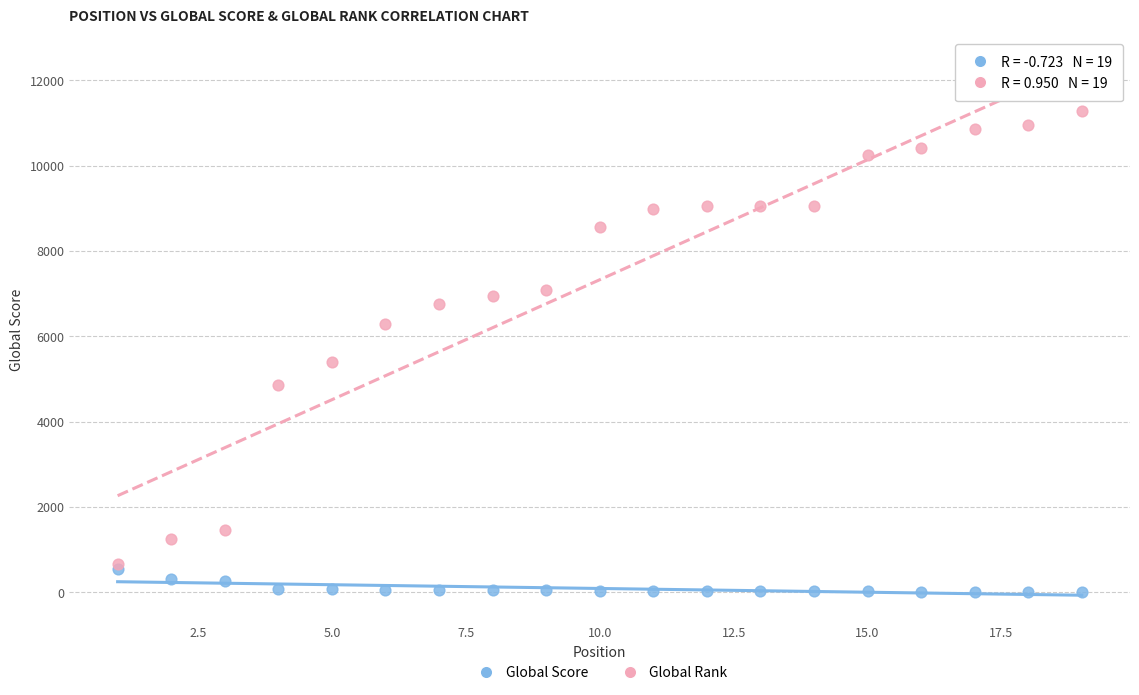

Across all series, what Y value is closest to 5643?

5399